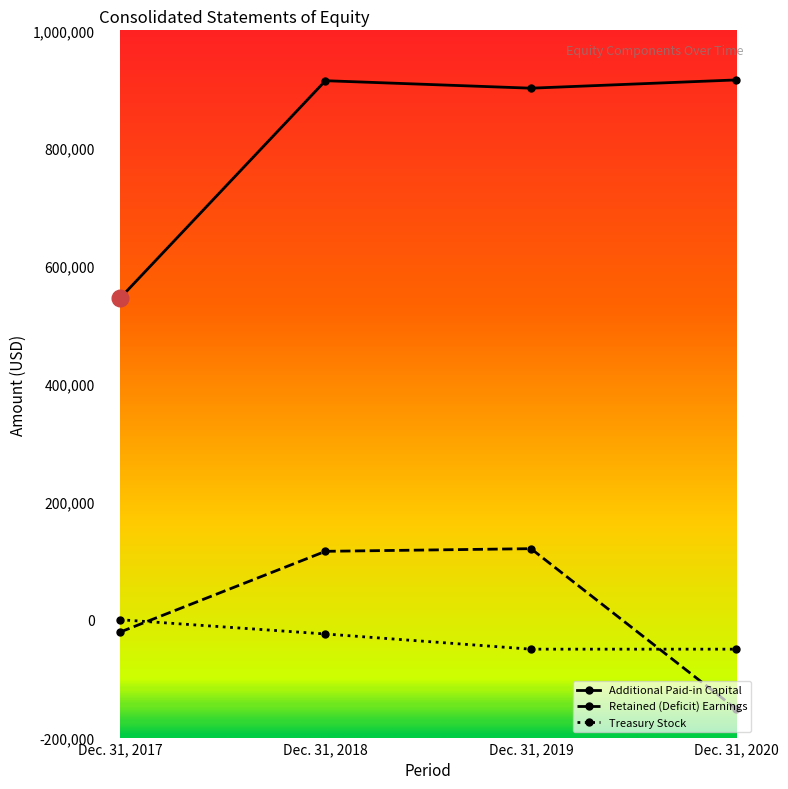

True or false: Treasury Stock has more than 1 interior local peaks.

False